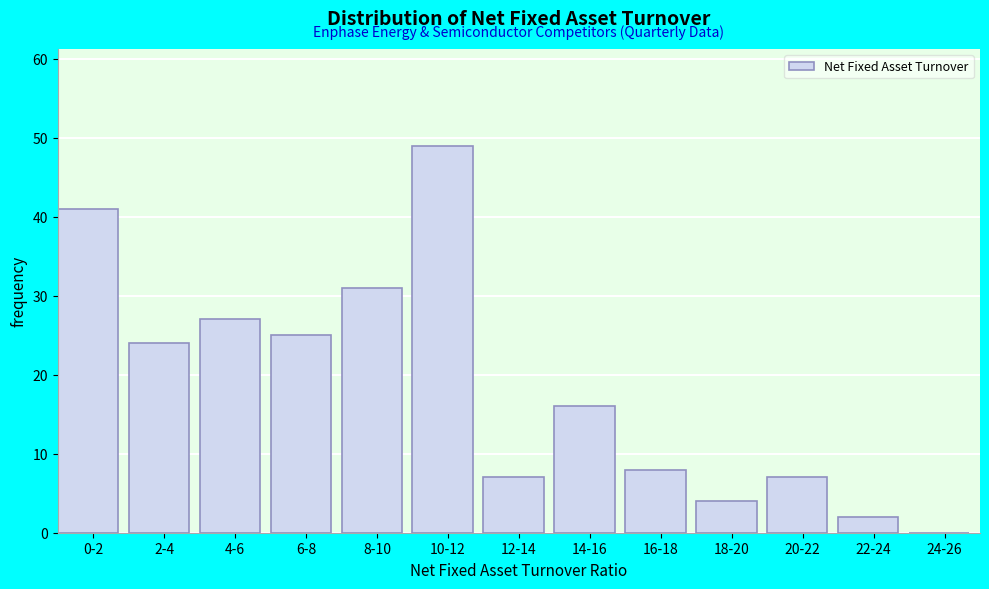

Reading left to right, what are all the values shown in this chart?

0-2=41	2-4=24	4-6=27	6-8=25	8-10=31	10-12=49	12-14=7	14-16=16	16-18=8	18-20=4	20-22=7	22-24=2	24-26=0